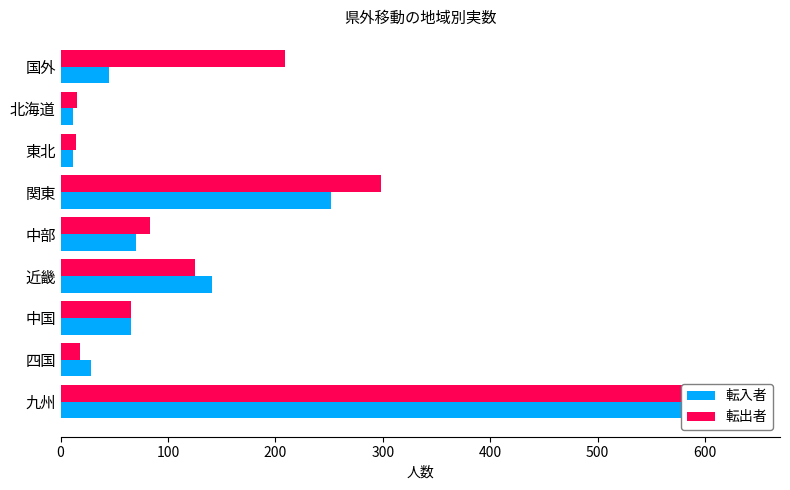

Reading right to left, list all the values displayed in this chart.

転入者: 45	12	12	252	70	141	66	28	638
転出者: 209	15	14	298	83	125	66	18	635